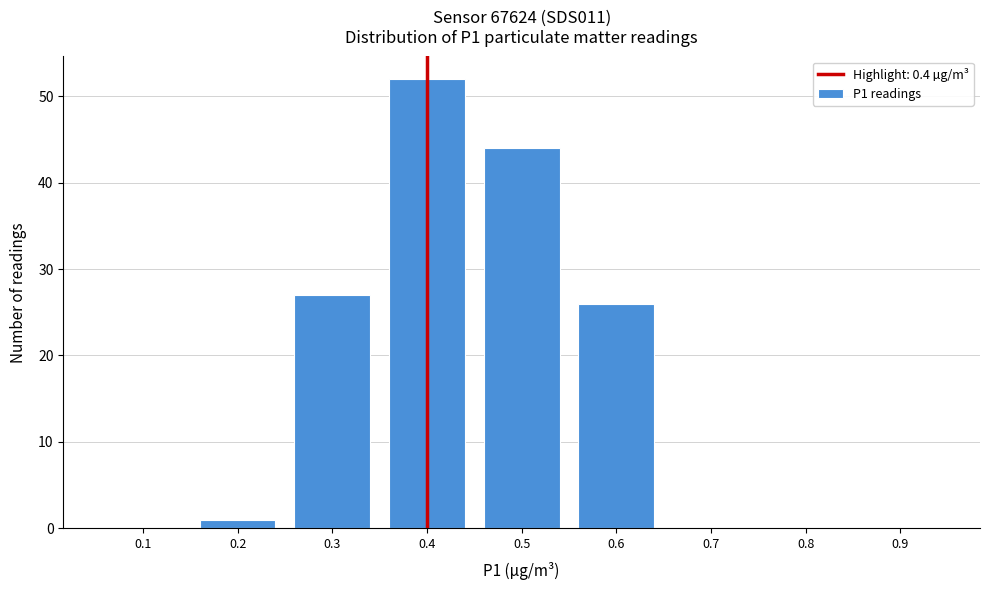

Reading left to right, transcribe all the data shown in this chart.

0.1=0	0.2=1	0.3=27	0.4=52	0.5=44	0.6=26	0.7=0	0.8=0	0.9=0